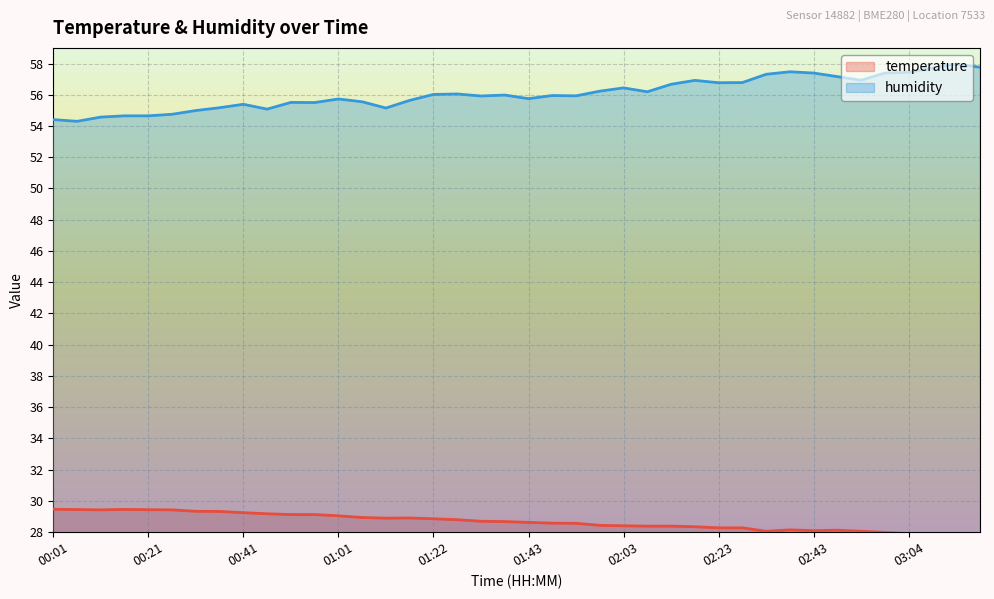

Which category has the lowest value in the humidity series?

00:06